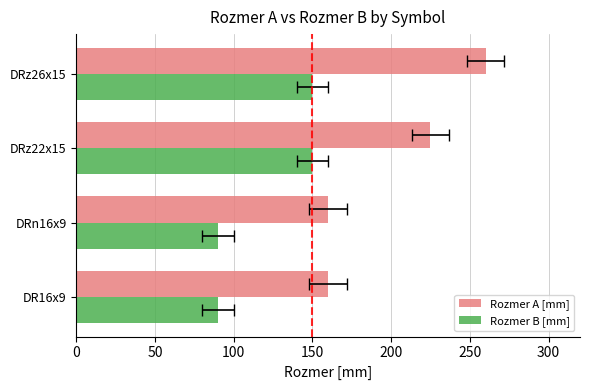

Reading left to right, list all the values displayed in this chart.

Rozmer A [mm]: 160	160	225	260
Rozmer B [mm]: 90	90	150	150